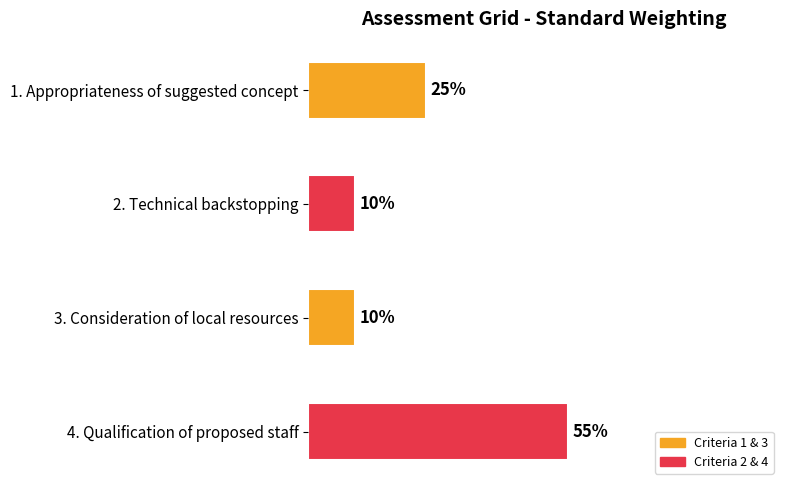

At which label is the value closest to 32?

1. Appropriateness of suggested concept